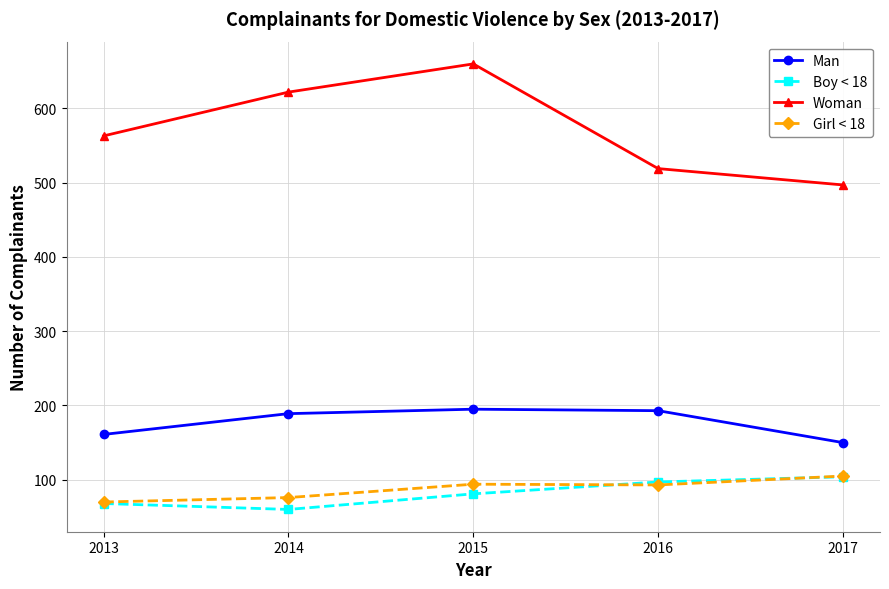

True or false: Boy < 18 and Man cross at least once.

False